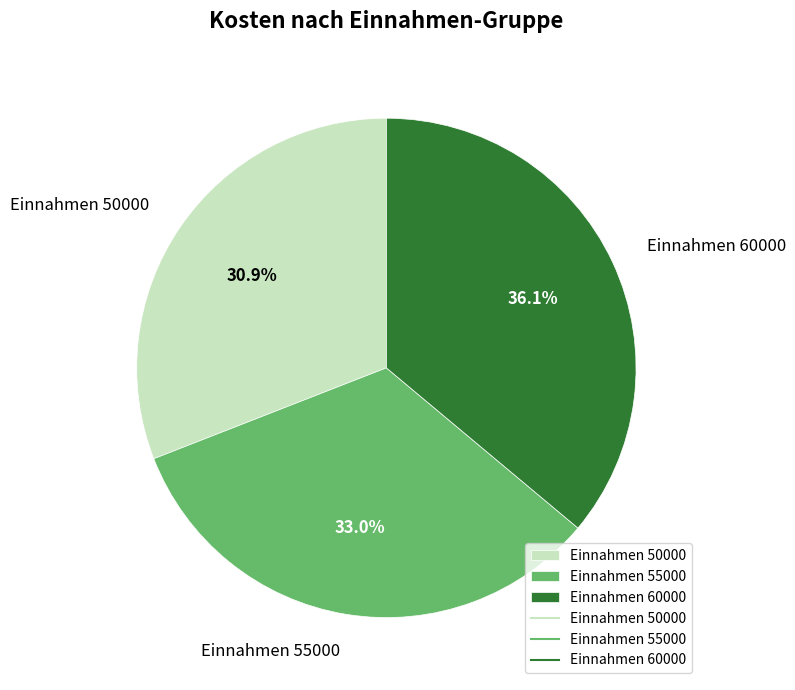

What portion of the pie excludes Einnahmen 60000?

63.9%